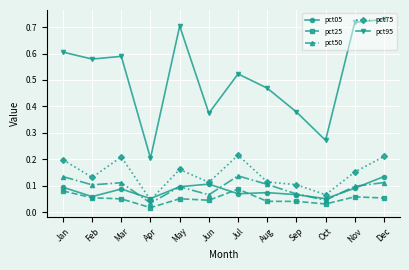

Is the value of pct50 at Jul greater than the value of pct05 at Sep?

Yes